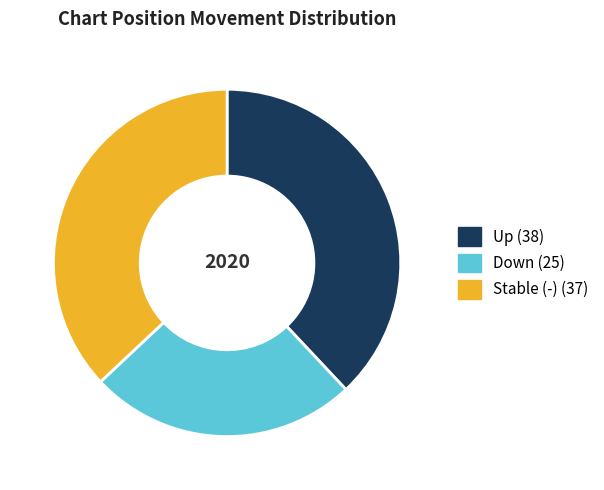

Is there a majority slice in this chart?

No